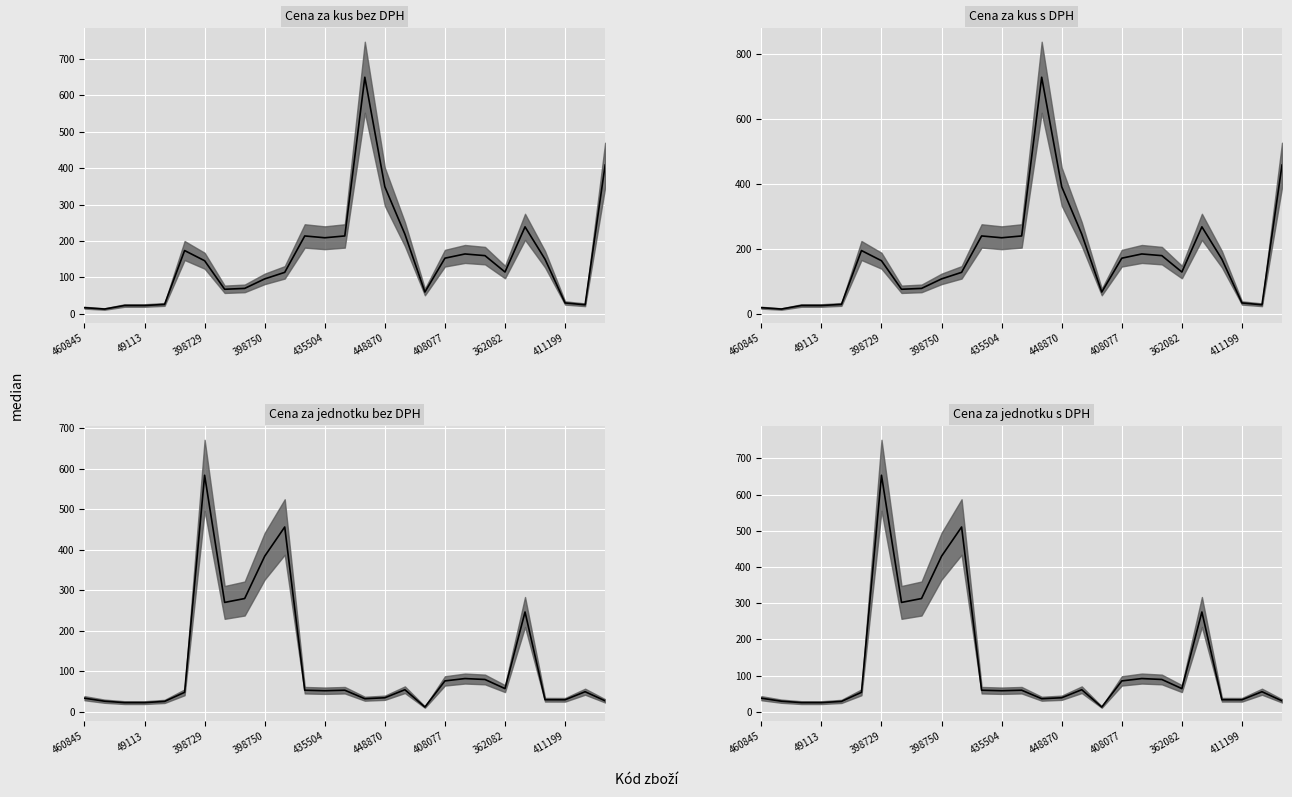

What are all the series names shown in the legend?

Cena za kus bez DPH median, Cena za kus s DPH median, Cena za jednotku bez DPH median, Cena za jednotku s DPH median